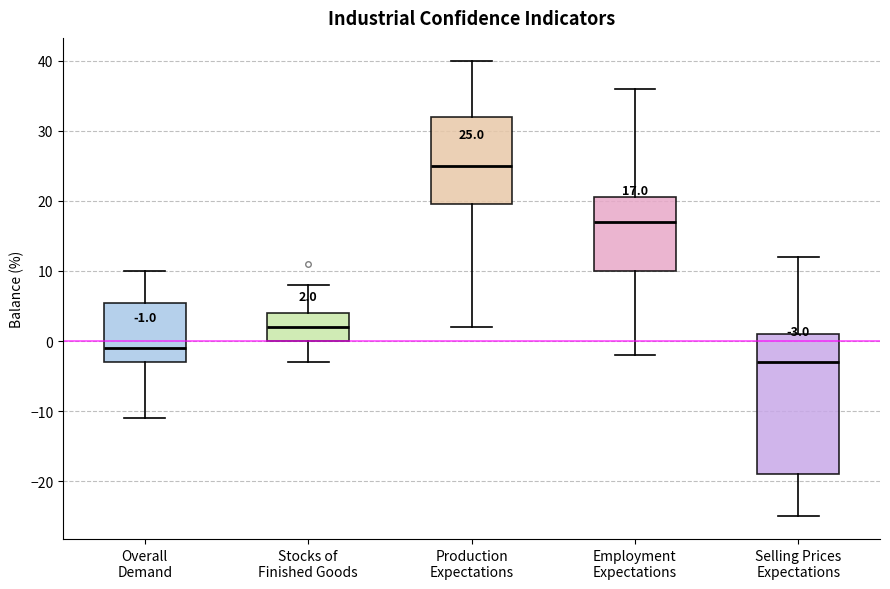

Which box's median line is the highest?

Production Expectations